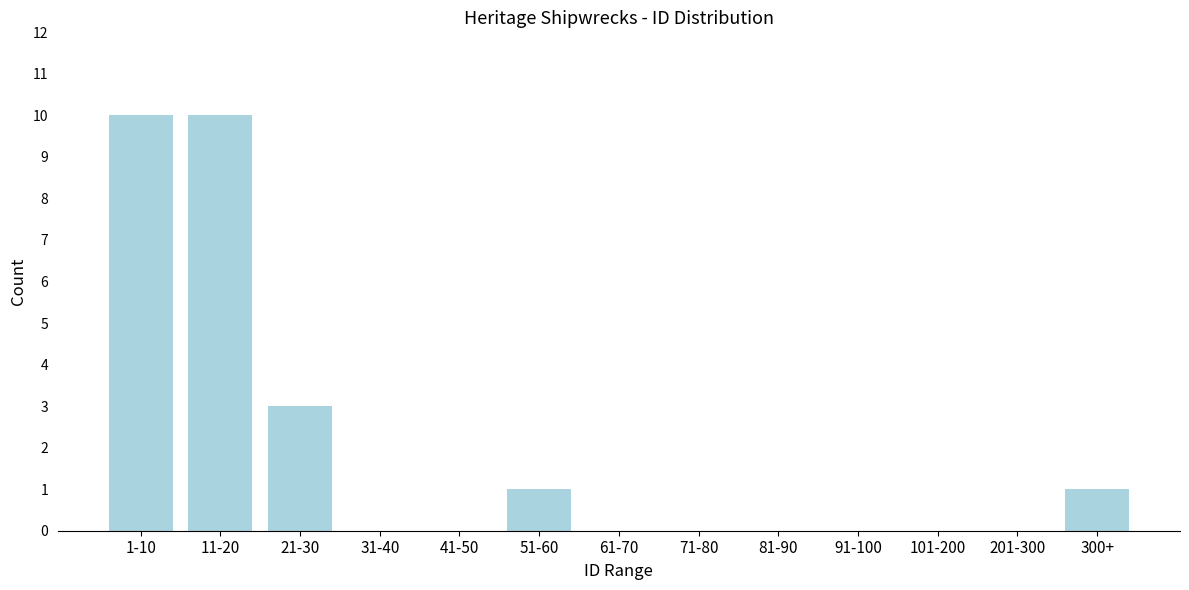

Reading right to left, extract all data points from this chart.

300+=1	201-300=0	101-200=0	91-100=0	81-90=0	71-80=0	61-70=0	51-60=1	41-50=0	31-40=0	21-30=3	11-20=10	1-10=10